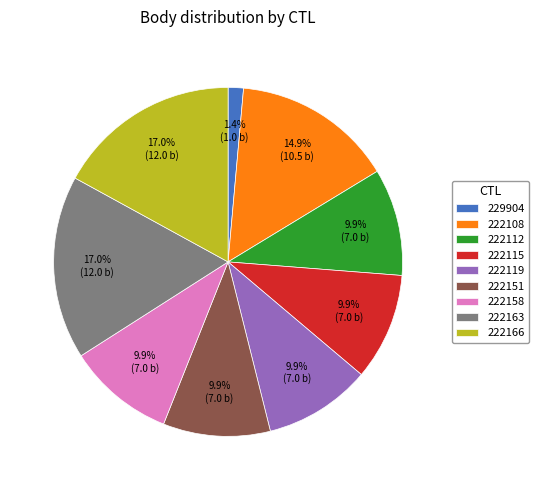

How much of the chart is everything except 229904?

98.6%